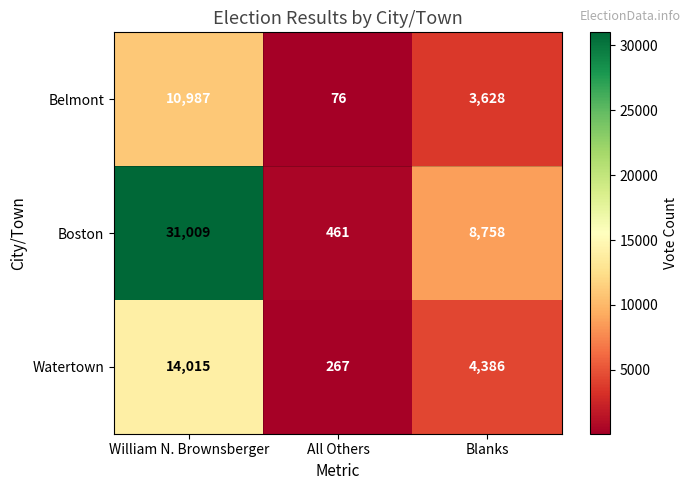

Where does the Belmont series first go above 3628?

William N. Brownsberger